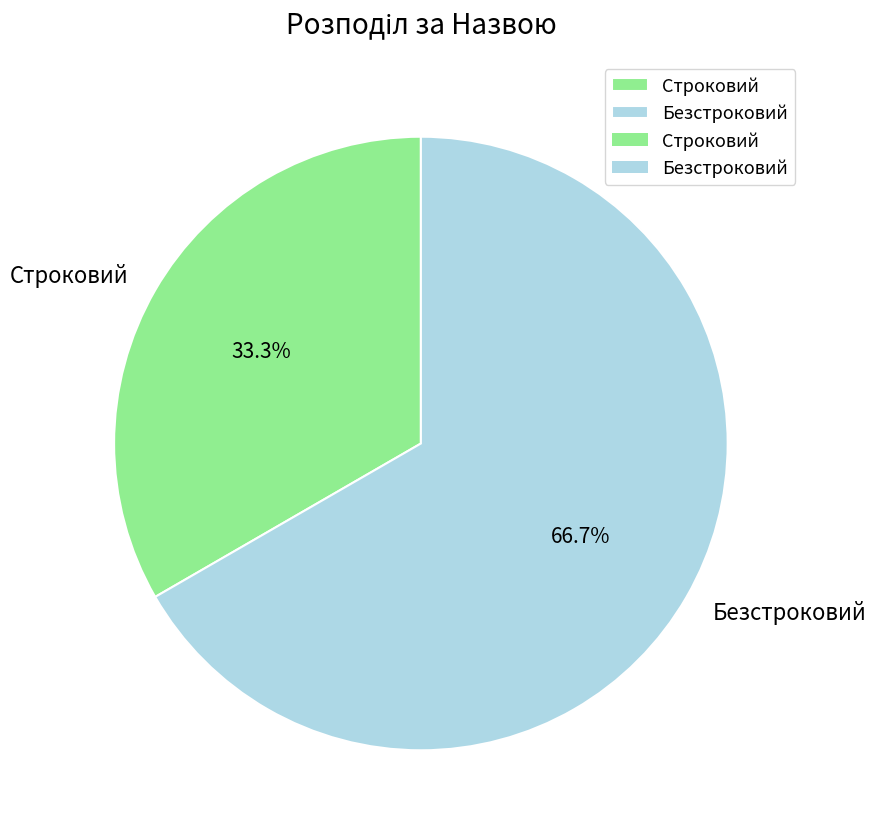

Combined, do Безстроковий and Строковий account for over 50%?

Yes